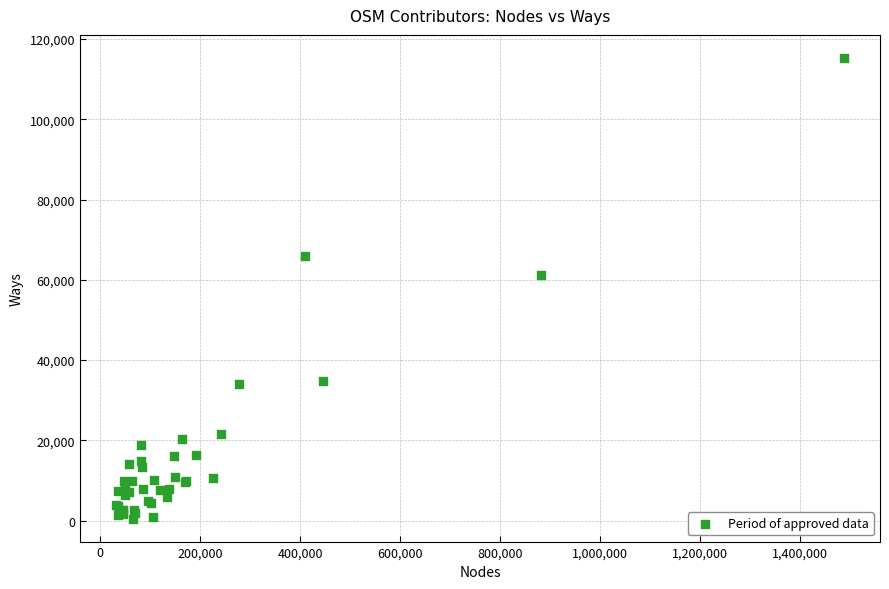

What Y value in the scatter plot is closest to 57913?

61281